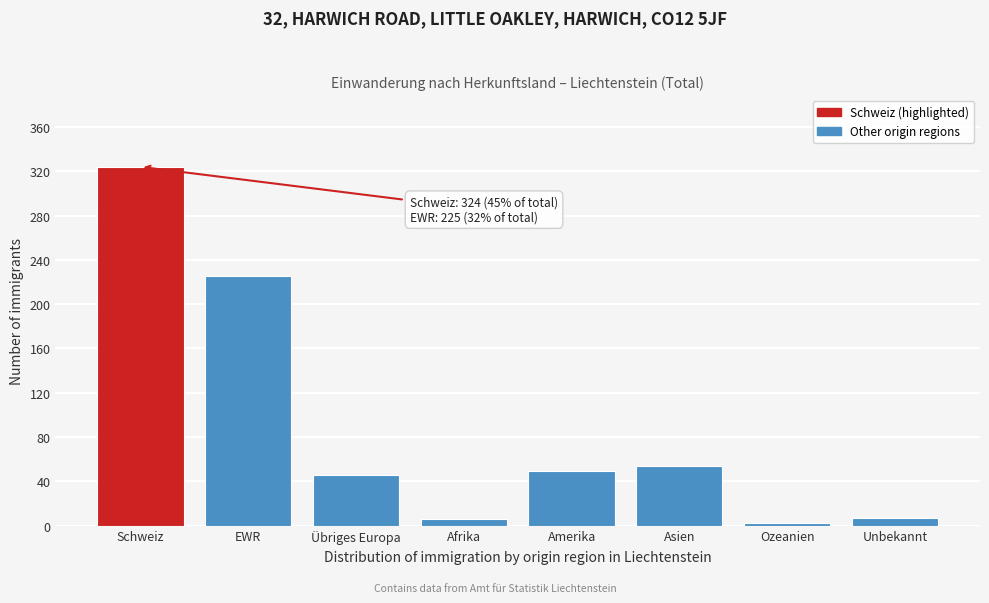

Between Unbekannt and Übriges Europa, which is larger?

Übriges Europa